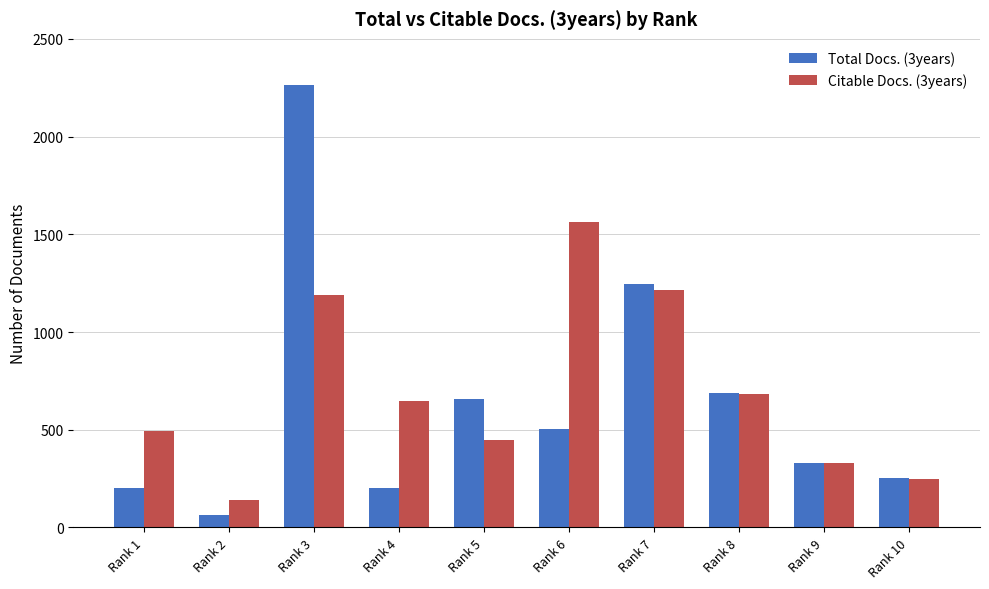

Rank the categories by Citable Docs. (3years) value from lowest to highest.

Rank 2, Rank 10, Rank 9, Rank 5, Rank 1, Rank 4, Rank 8, Rank 3, Rank 7, Rank 6